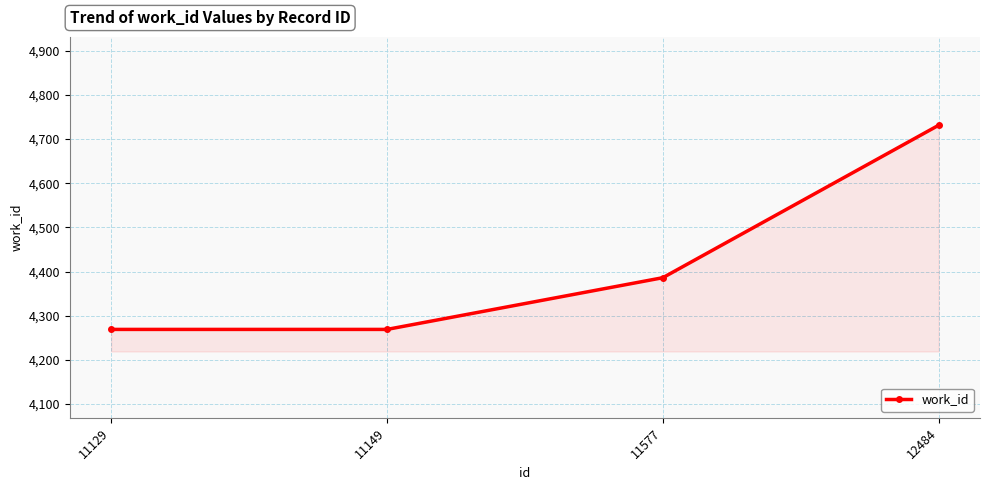

Between 11149 and 11577, which is larger?

11577